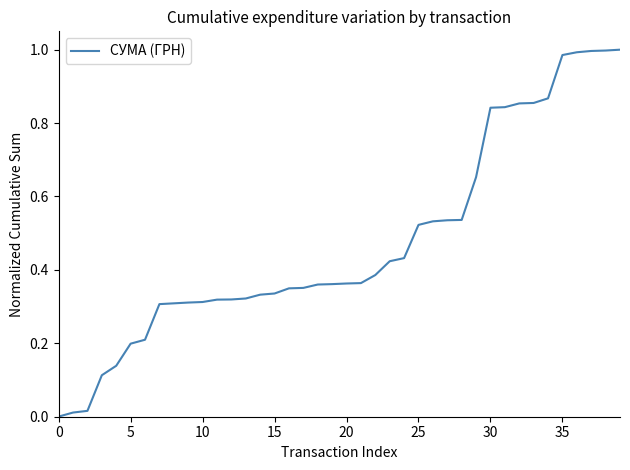

True or false: there are more than 1 points higher than both neighbors.

False